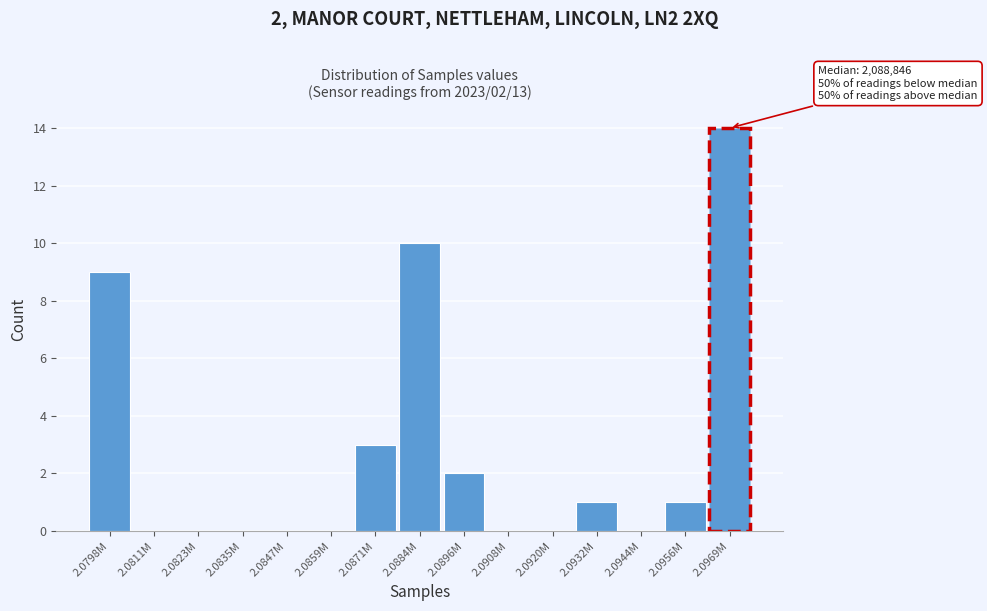

Reading right to left, what are all the values shown in this chart?

2.0969M=14	2.0956M=1	2.0944M=0	2.0932M=1	2.0920M=0	2.0908M=0	2.0896M=2	2.0884M=10	2.0871M=3	2.0859M=0	2.0847M=0	2.0835M=0	2.0823M=0	2.0811M=0	2.0798M=9